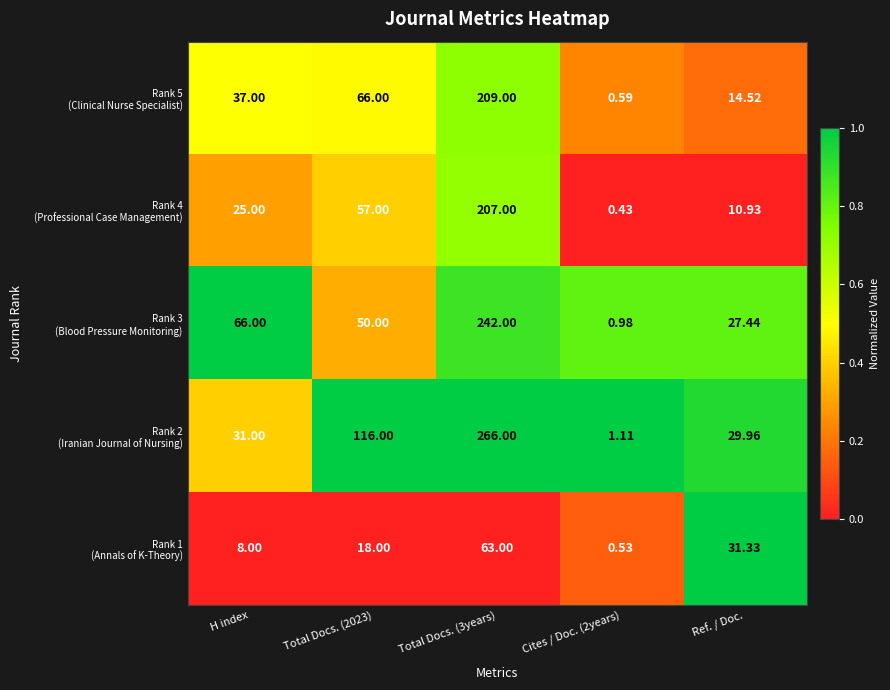

Between H index and Total Docs. (2023), which series saw the biggest shift?

Rank 3 (Blood Pressure Monitoring)